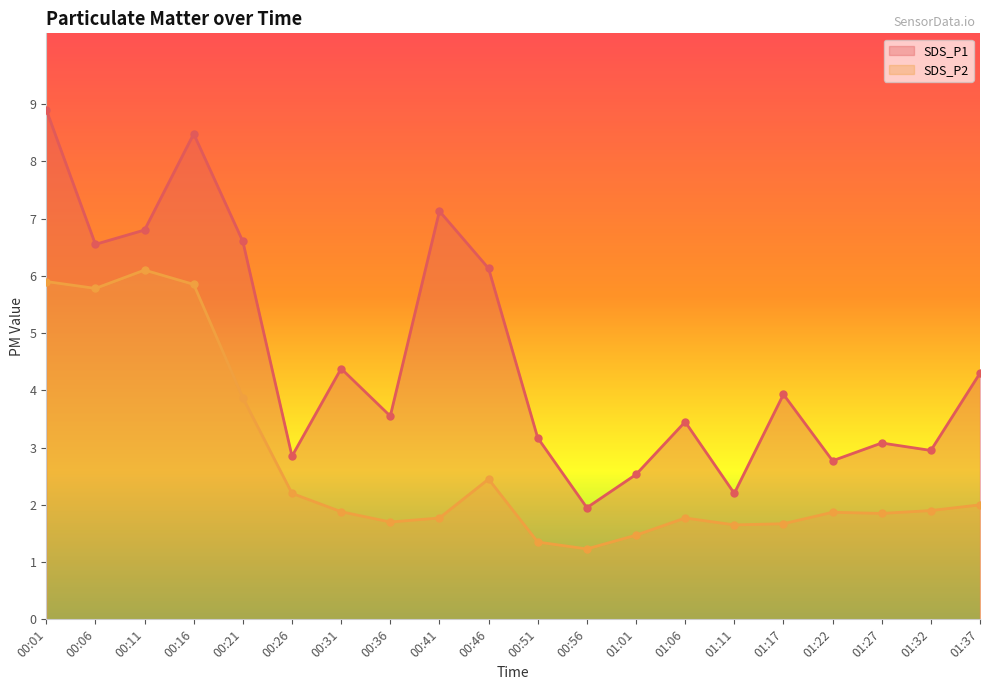

List the labels in order of SDS_P1 line value, largest first.

00:01, 00:16, 00:41, 00:11, 00:21, 00:06, 00:46, 00:31, 01:37, 01:17, 00:36, 01:06, 00:51, 01:27, 01:32, 00:26, 01:22, 01:01, 01:11, 00:56